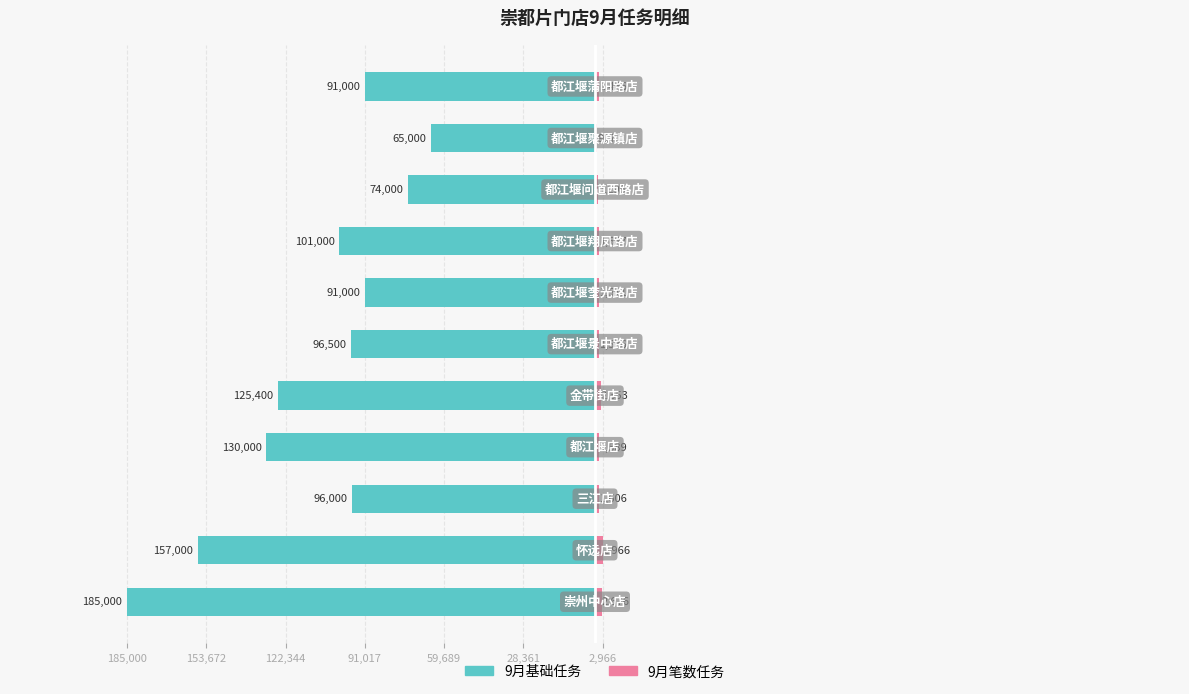

How many bars are there in each group?

2